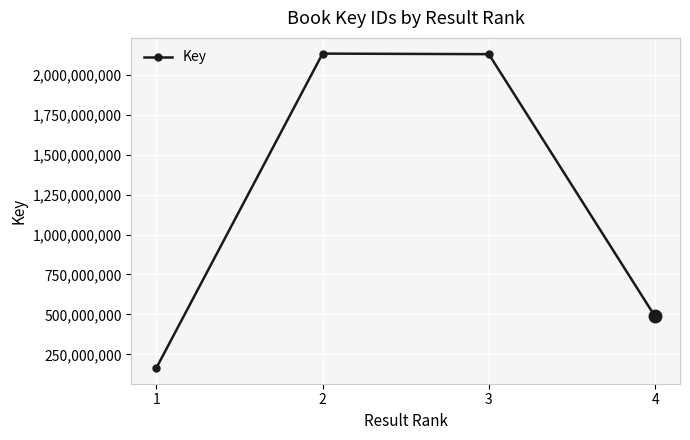

What is the minimum value shown in the chart?

164349543